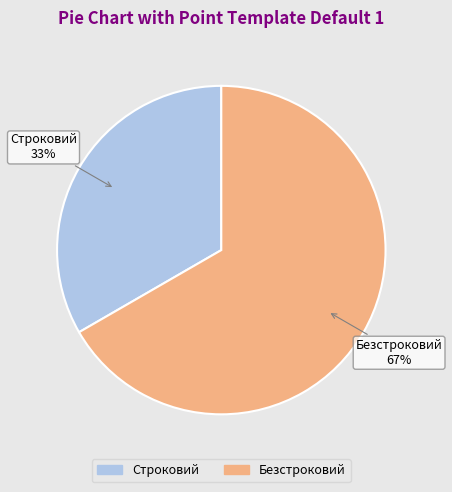

Which category has the smallest portion of the pie?

Строковий